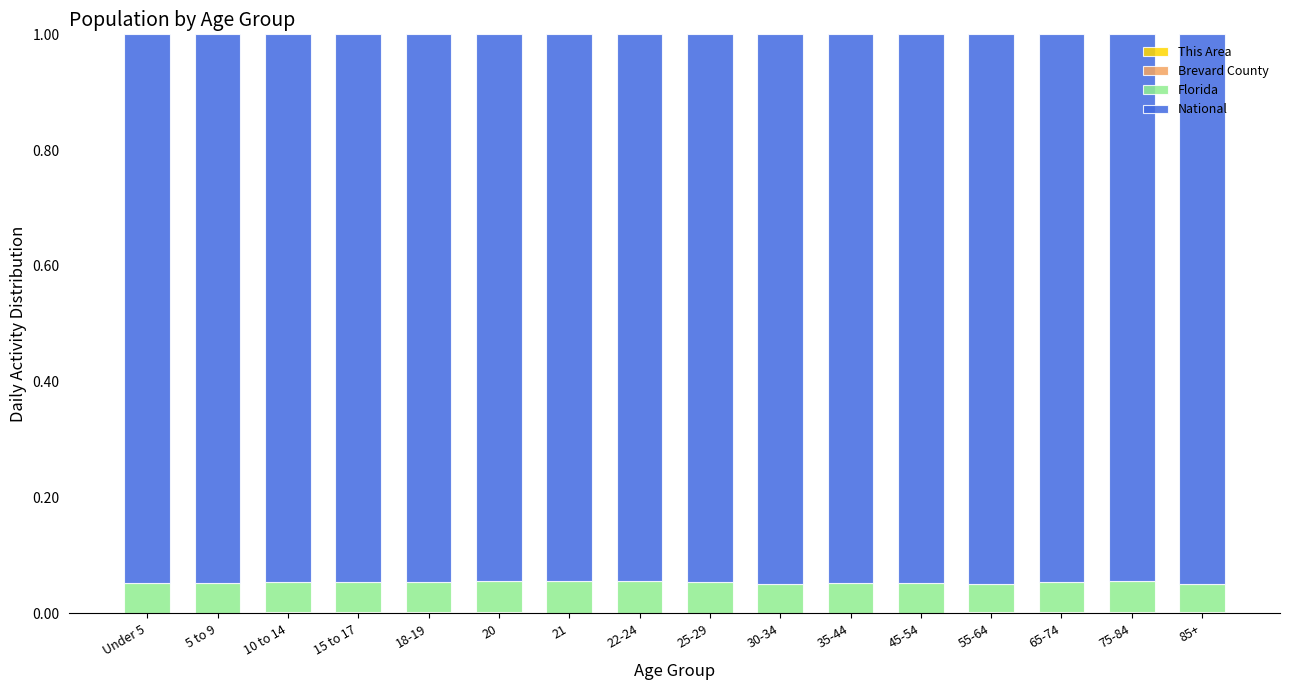

Does the chart contain stacked bars?

Yes